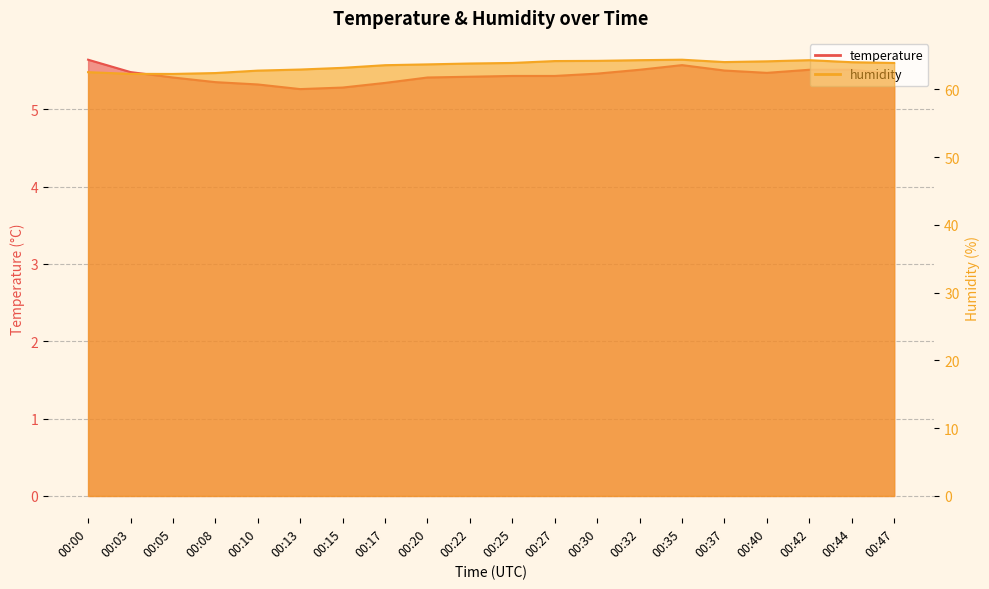

Between 00:10 and 00:27, which is larger?

00:27